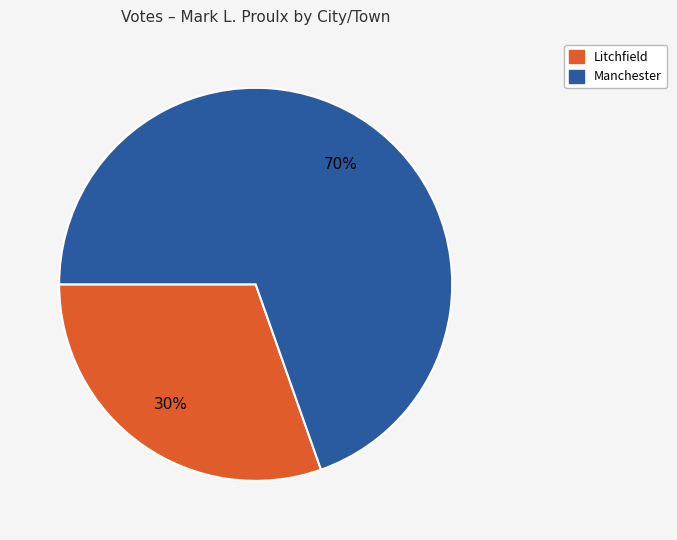

To the nearest percent, what portion does Litchfield represent?

30%